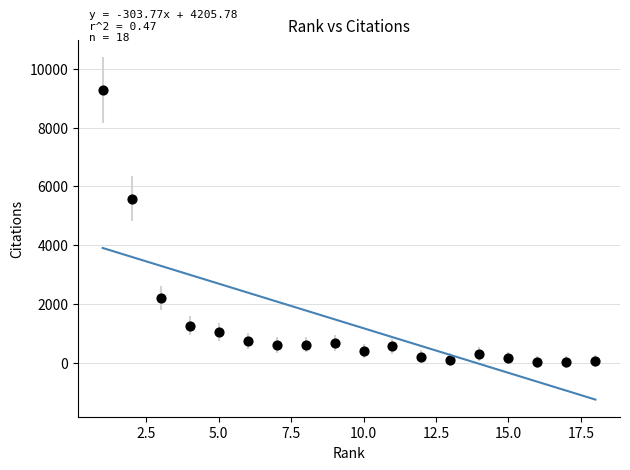

What is the range of X values (max minus min)?

17